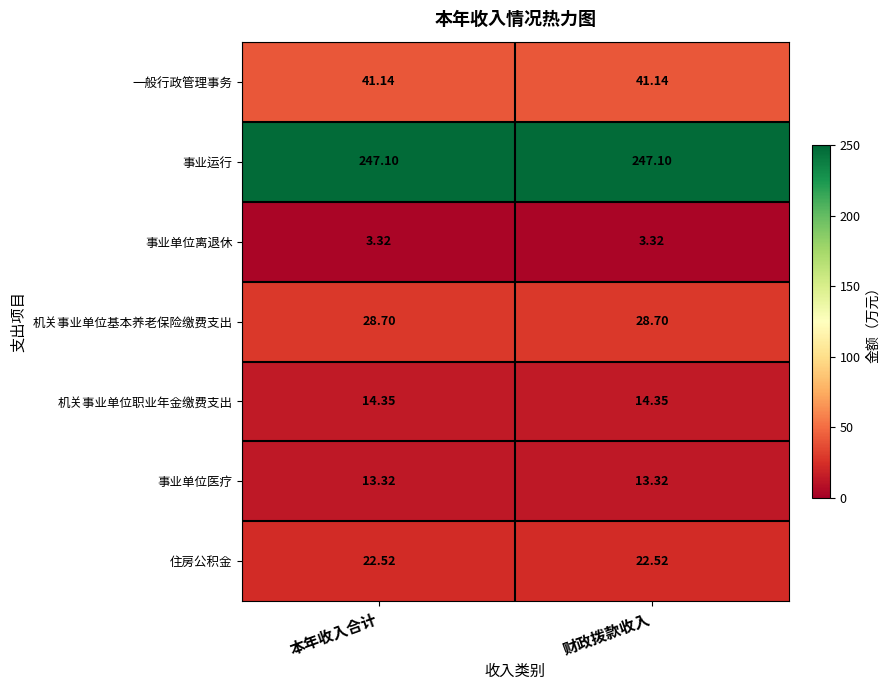

Is the value of 一般行政管理事务 at 本年收入合计 greater than the value of 机关事业单位职业年金缴费支出 at 财政拨款收入?

Yes